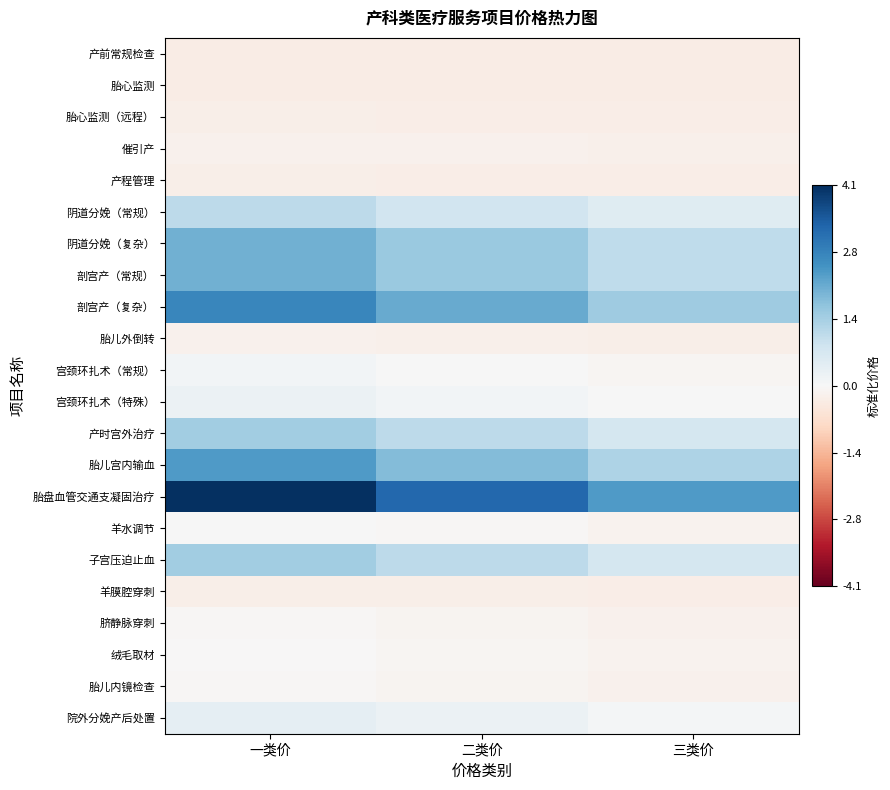

What is the spread (max minus min) of values at 三类价?

2.7